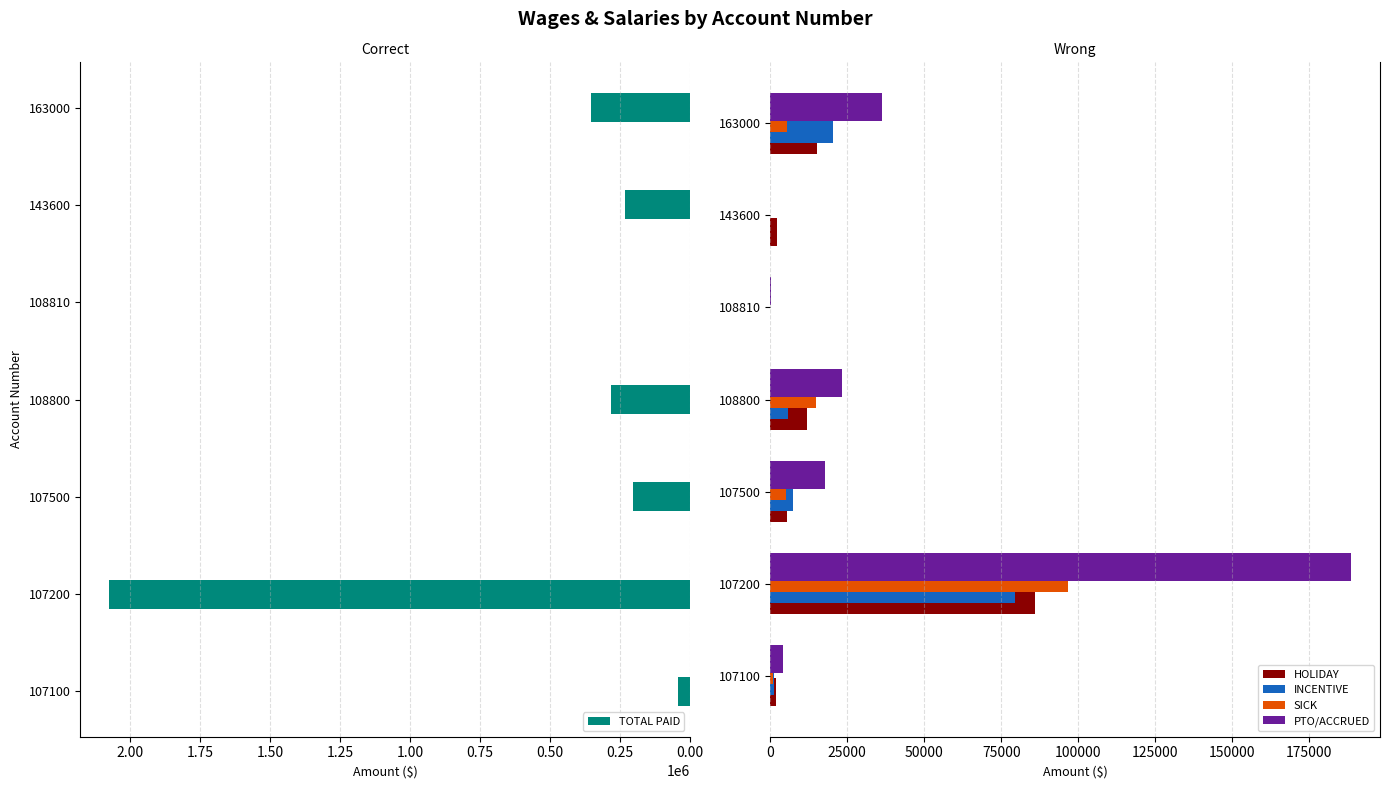

Is the value of PTO/ACCRUED at 108800 greater than the value of HOLIDAY at 108800?

Yes